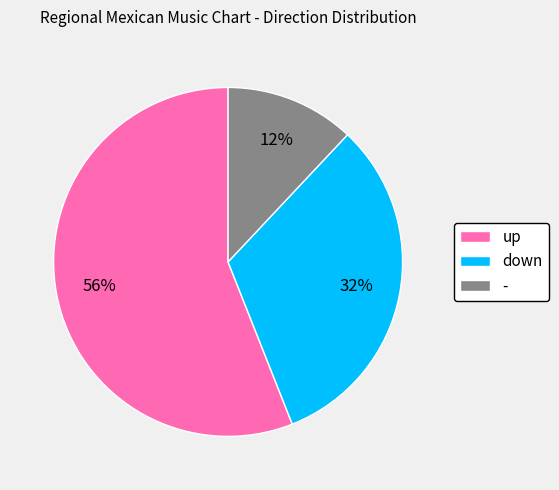

To the nearest percent, what percentage of the pie is up?

56%